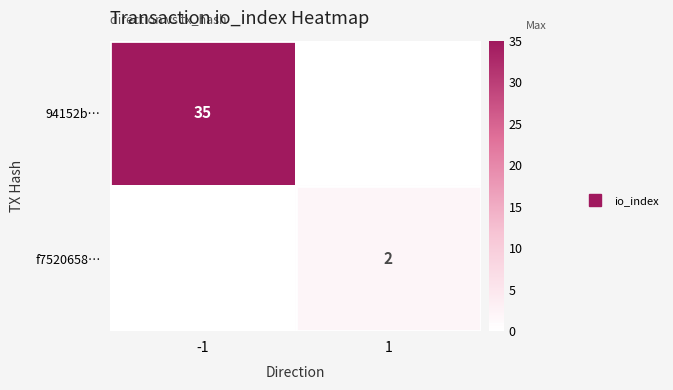

The value of f7520658… at 1 is 2. True or false?

True